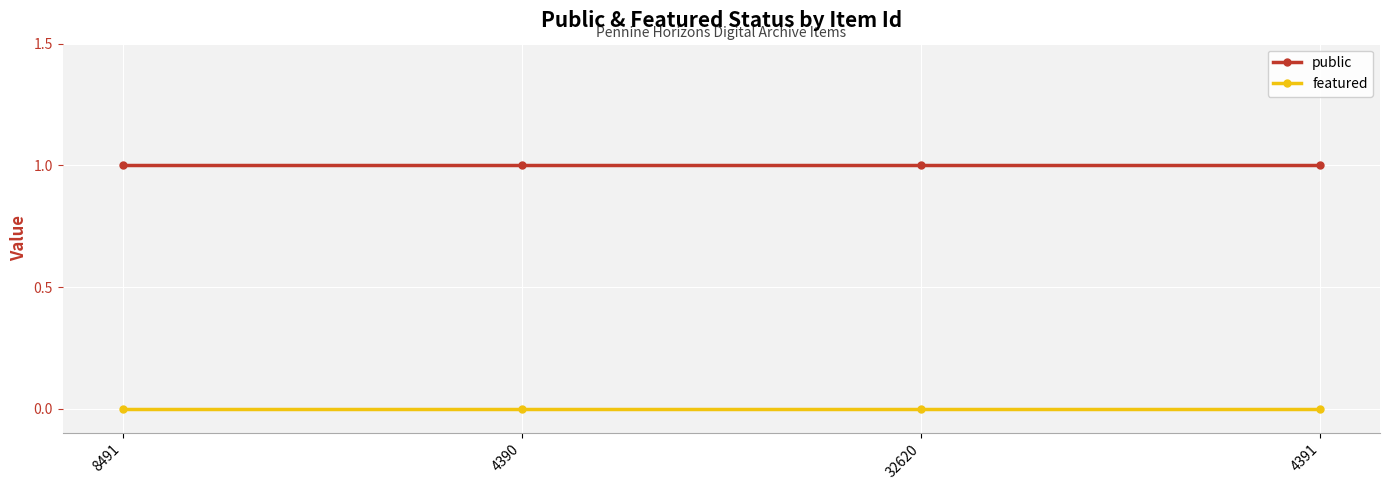

What position from the left is 8491?

1